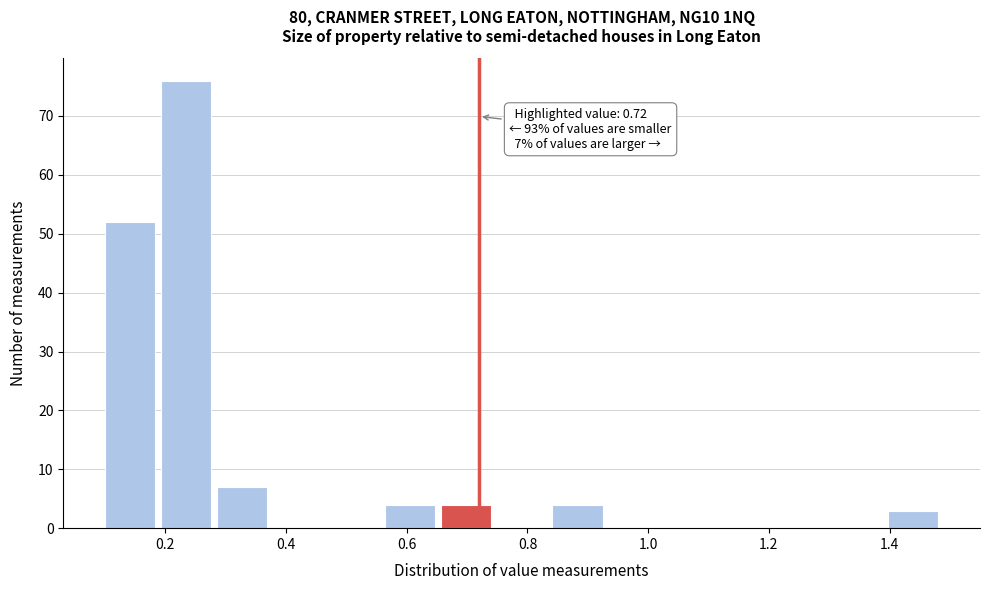

Over which range of the x-axis is the bar tallest?

0.20 to 0.28